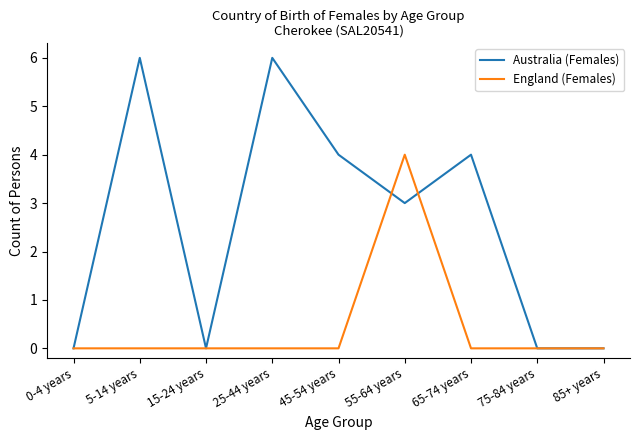

True or false: England (Females) has a value of 0 at 65-74 years.

True